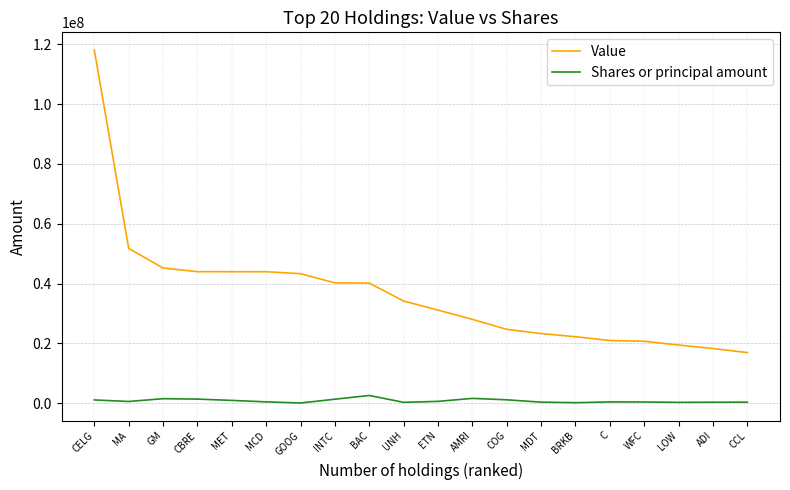

The Shares or principal amount series shows 282197 at LOW. True or false?

True